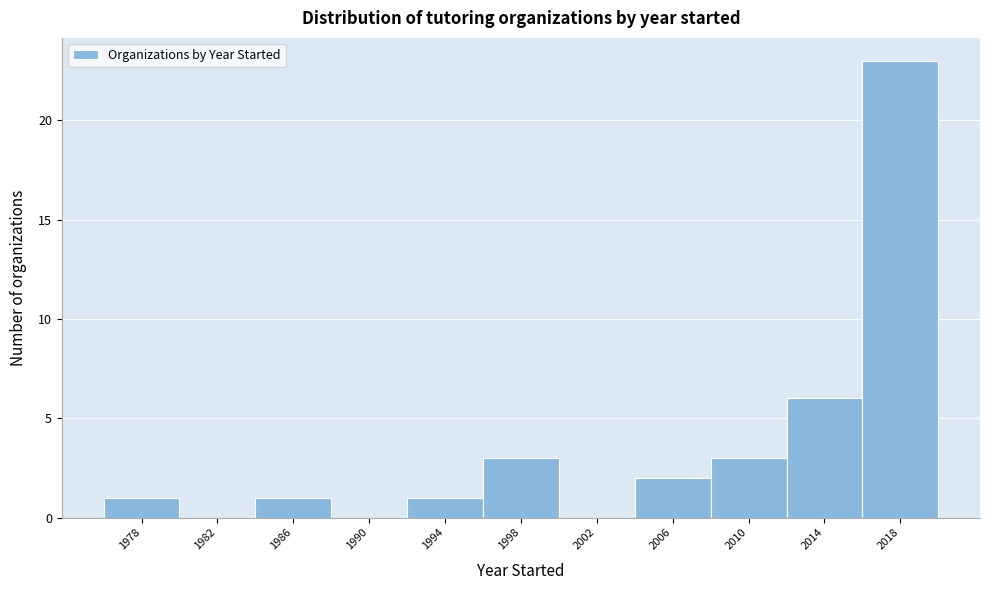

Reading left to right, extract all data points from this chart.

1978=1	1982=0	1986=1	1990=0	1994=1	1998=3	2002=0	2006=2	2010=3	2014=6	2018=23